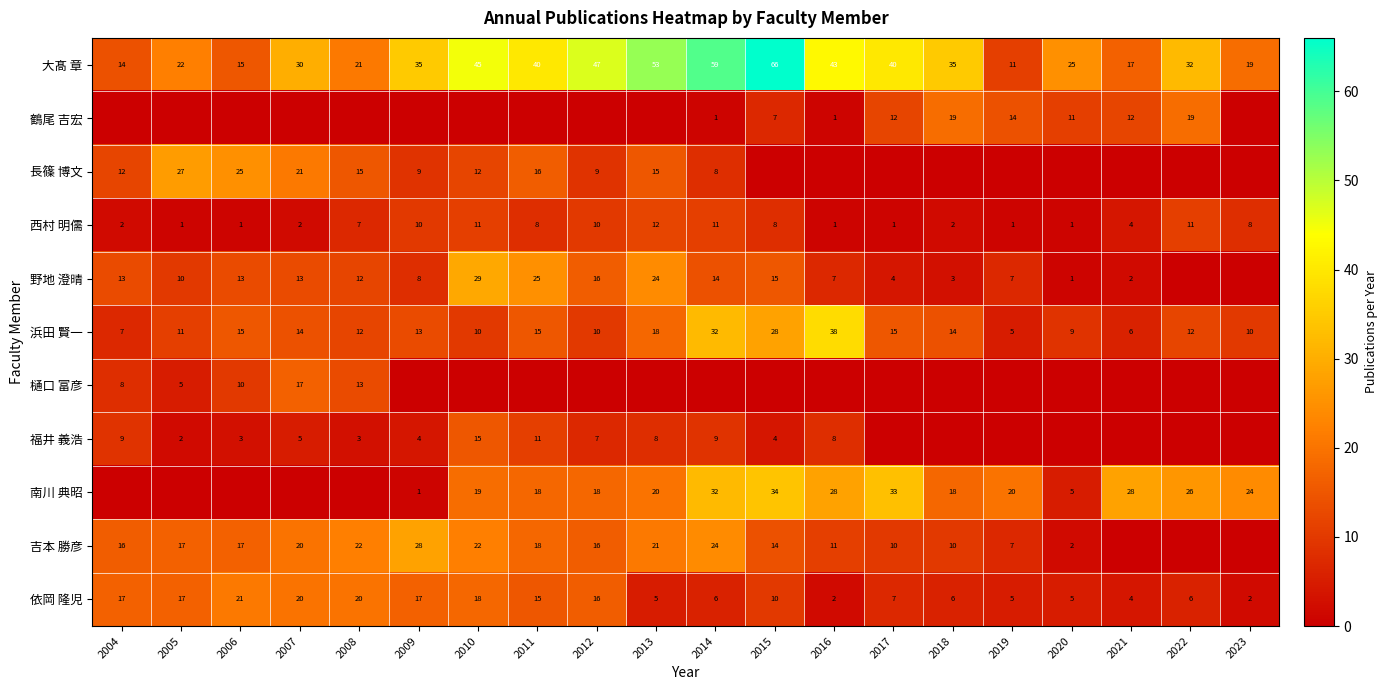

What is the total value across all series at 2021?

73